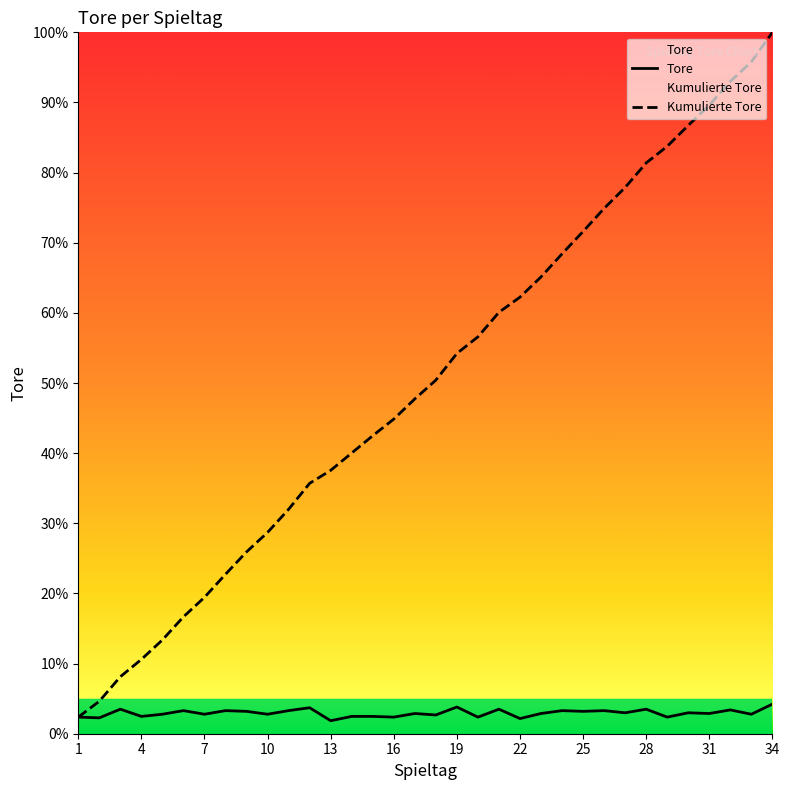

At which label does Kumulierte Tore reach its minimum?

1